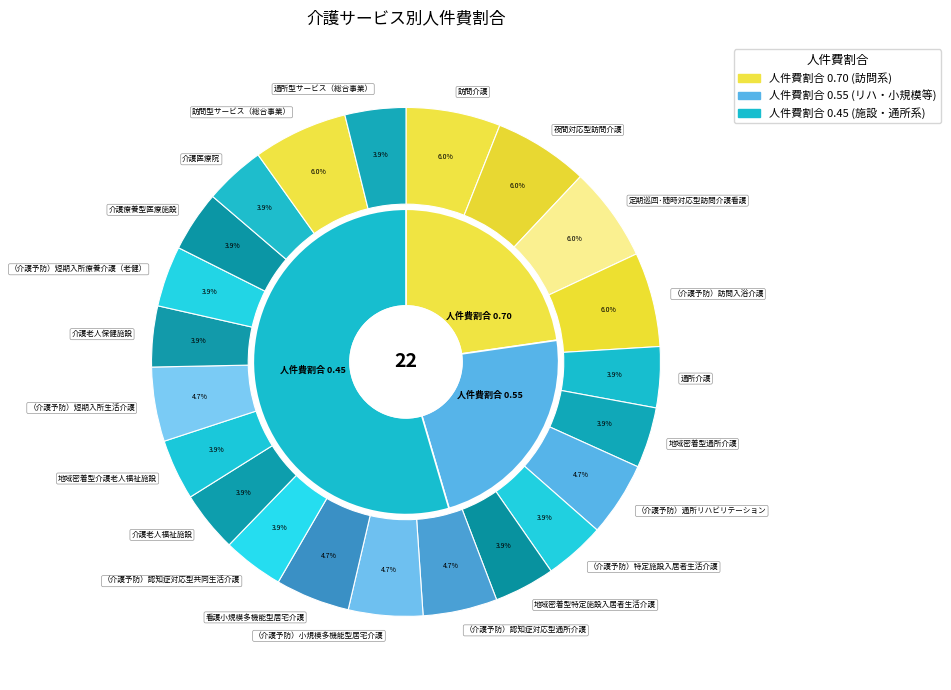

To the nearest percent, what is the difference between the largest and smallest slice percentages?

2%